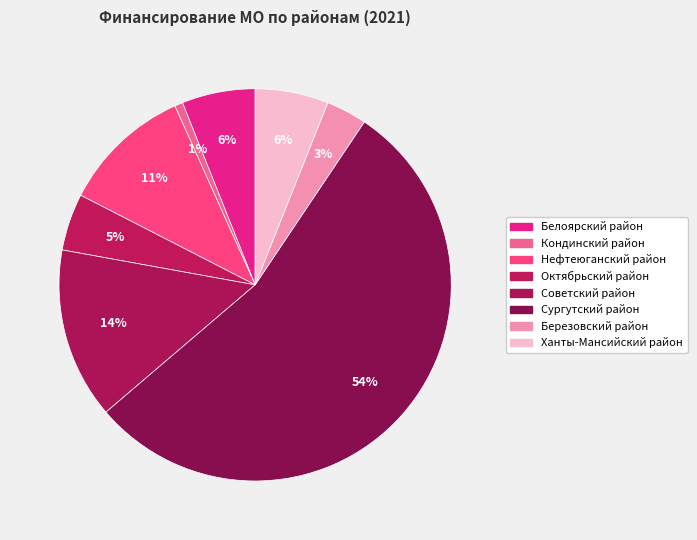

Count the number of slices in the pie.

8